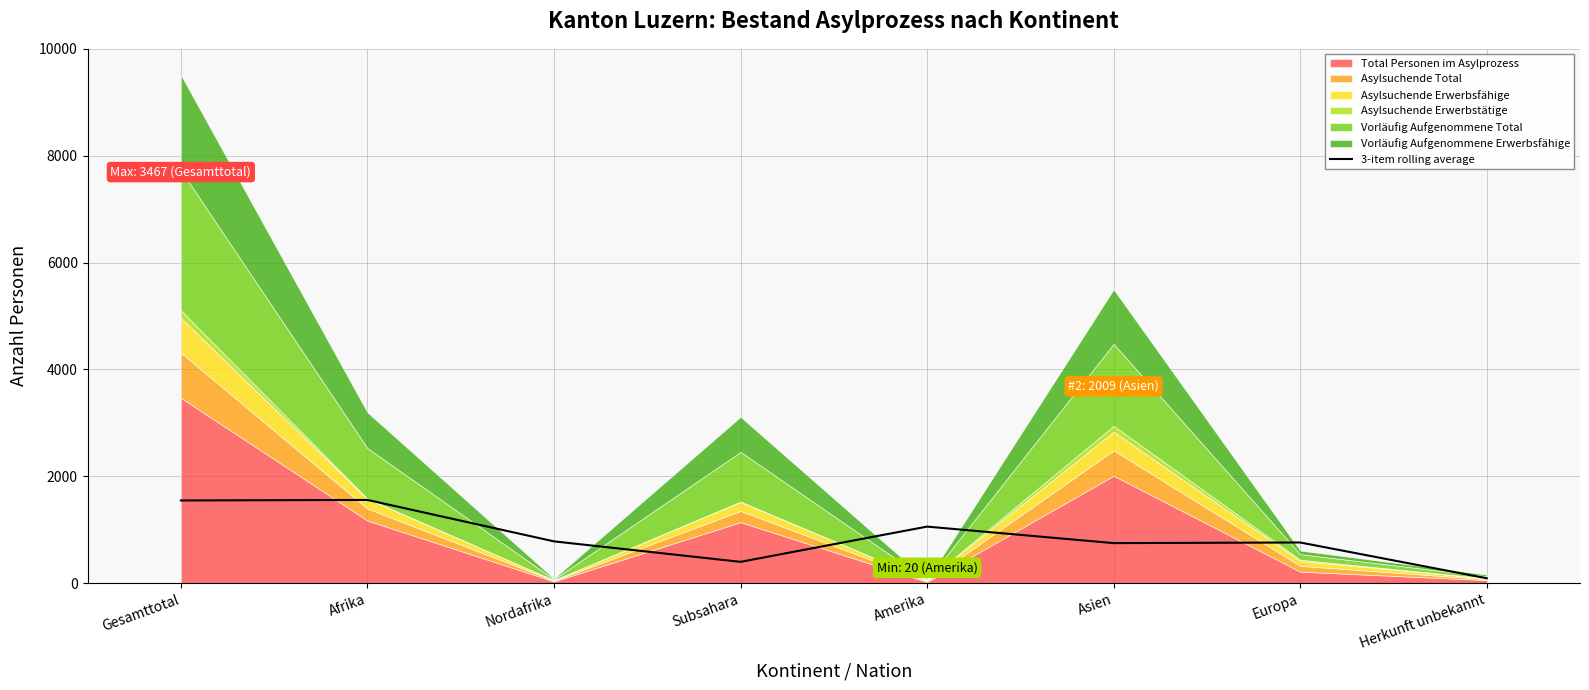

What is the average value?

866.2